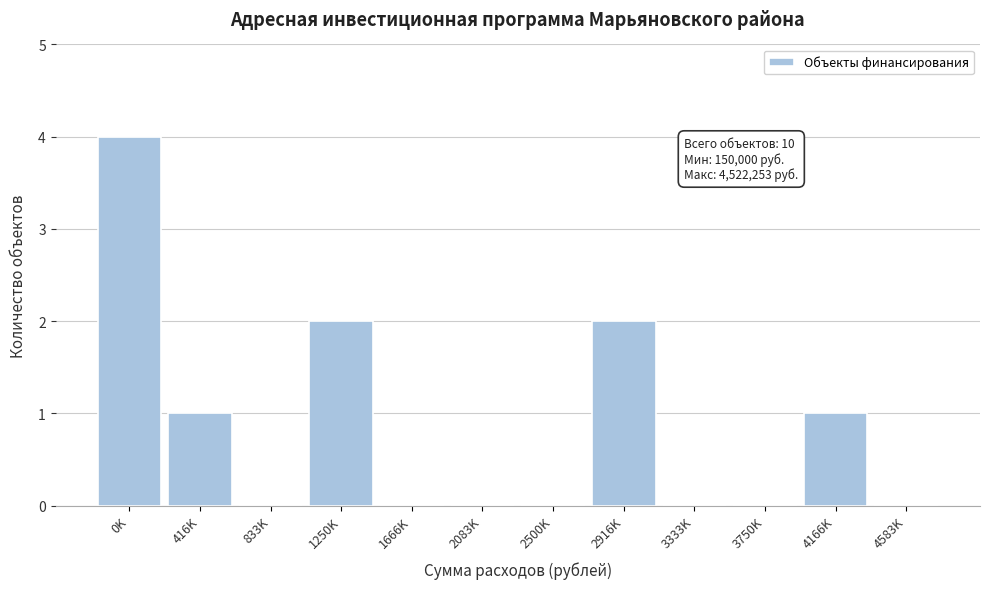

Reading right to left, transcribe all the data shown in this chart.

4583K=0	4166K=1	3750K=0	3333K=0	2916K=2	2500K=0	2083K=0	1666K=0	1250K=2	833K=0	416K=1	0K=4